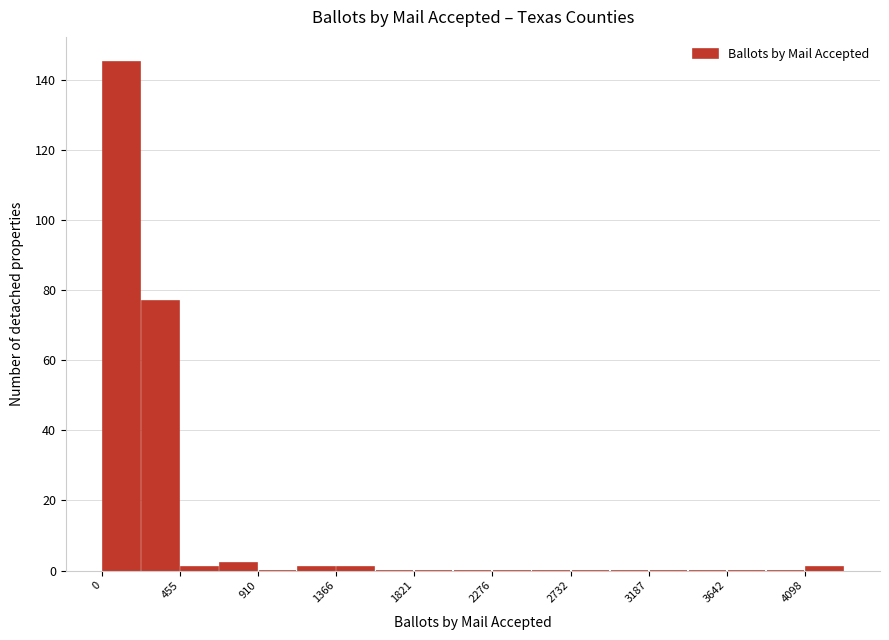

Reading left to right, transcribe this chart: for each bar, give the range it covers on the x-axis and its height. Neither the bar edges nor the heights are printed on the chart, so give them approximately, as read against the axes.

0 to 250: 146
250 to 450: 78
450 to 700: under 2
700 to 900: 2
900 to 1150: 0
1150 to 1350: under 2
1350 to 1600: under 2
1600 to 1800: 0
1800 to 2050: 0
2050 to 2300: 0
2300 to 2500: 0
2500 to 2750: 0
2750 to 2950: 0
2950 to 3200: 0
3200 to 3400: 0
3400 to 3650: 0
3650 to 3850: 0
3850 to 4100: 0
4100 to 4350: under 2